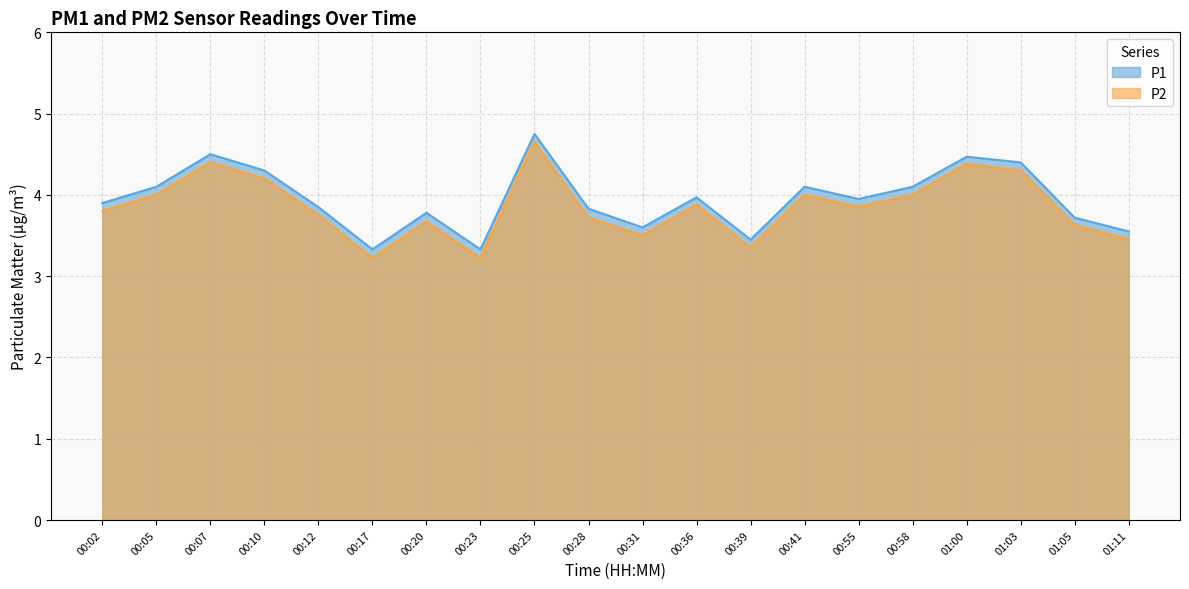

List the labels in order of P1 value, largest first.

00:25, 00:07, 01:00, 01:03, 00:10, 00:05, 00:41, 00:58, 00:36, 00:55, 00:02, 00:12, 00:28, 00:20, 01:05, 00:31, 01:11, 00:39, 00:17, 00:23